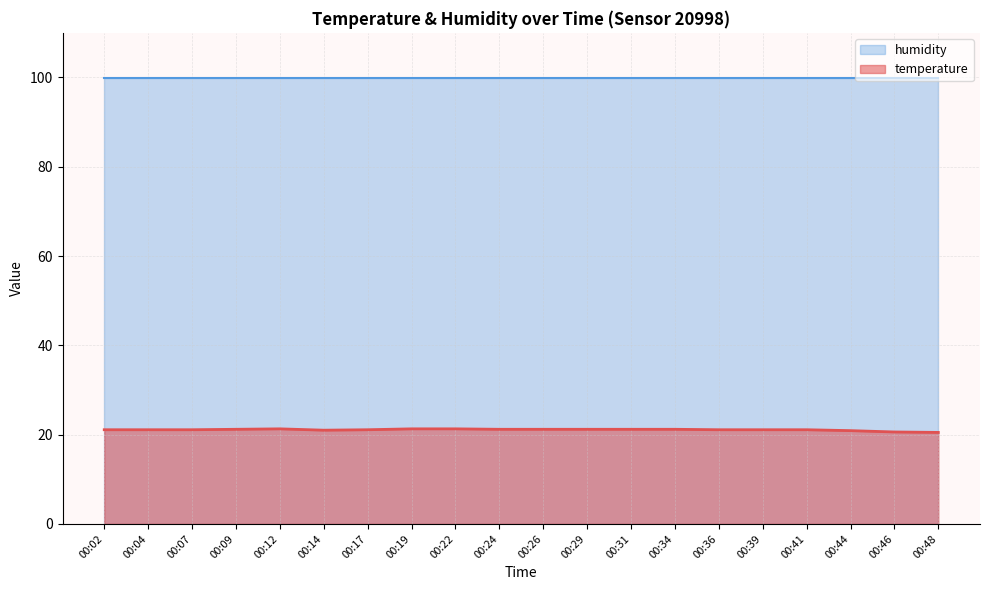

What is the sum of all values?

421.8